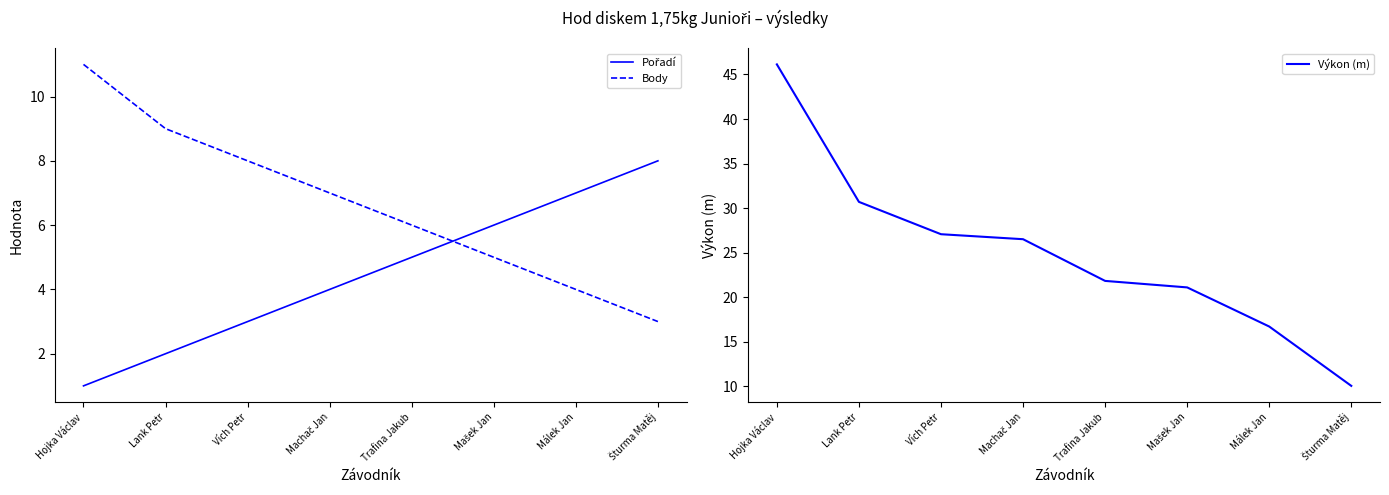

What is the sum of the Pořadí values at Vích Petr and Málek Jan?

10.0